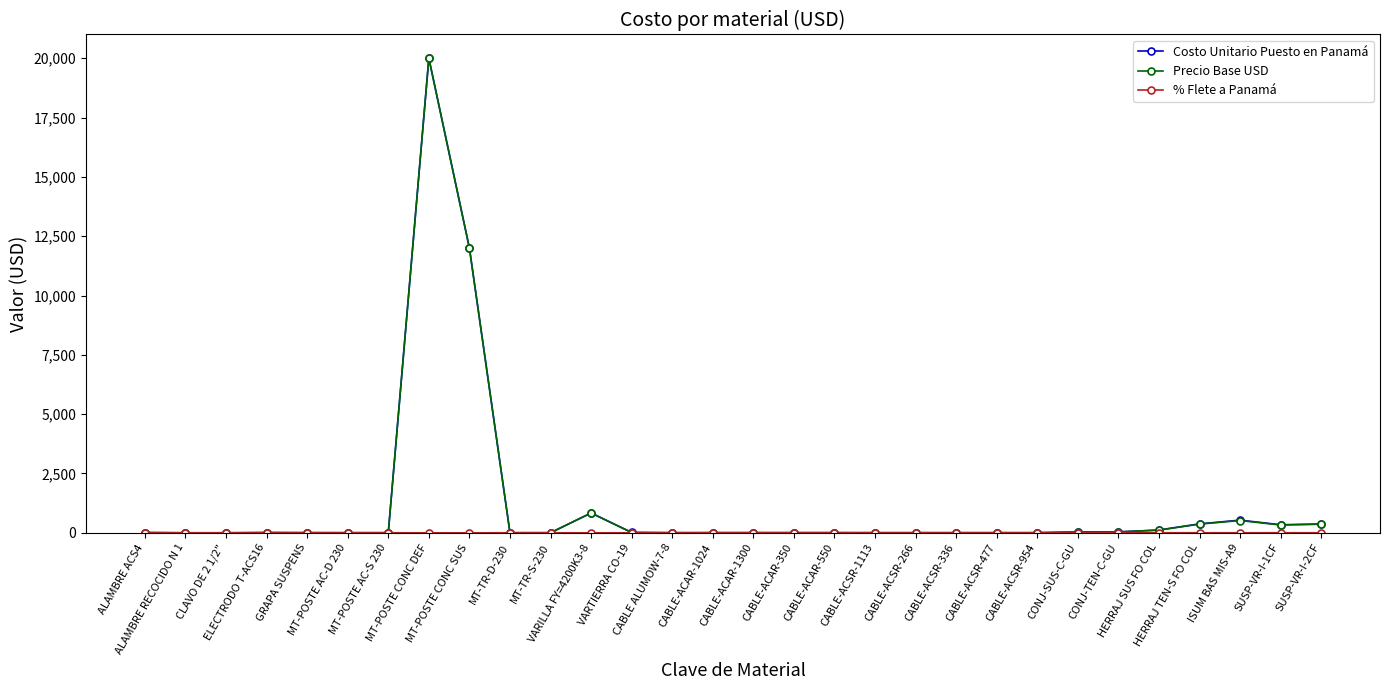

What is the greatest value displayed?

20000.0